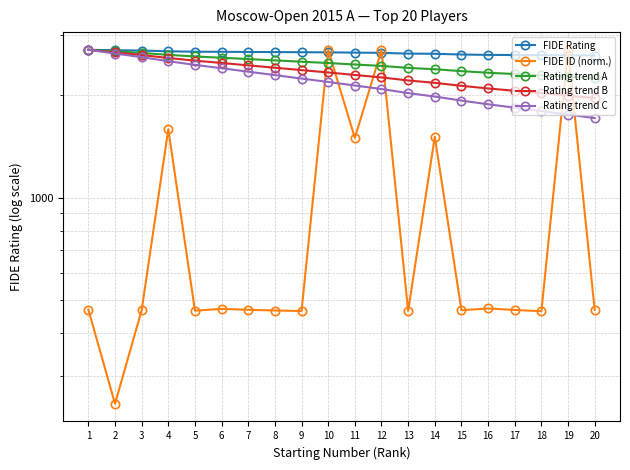

At which category does the chart reach its peak across all series?

1